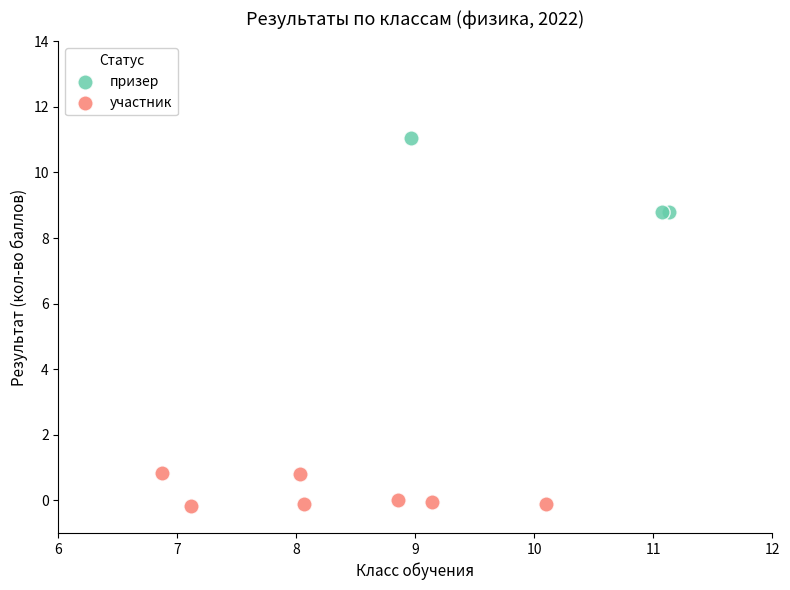

Which series has the widest spread of Y values?

призер